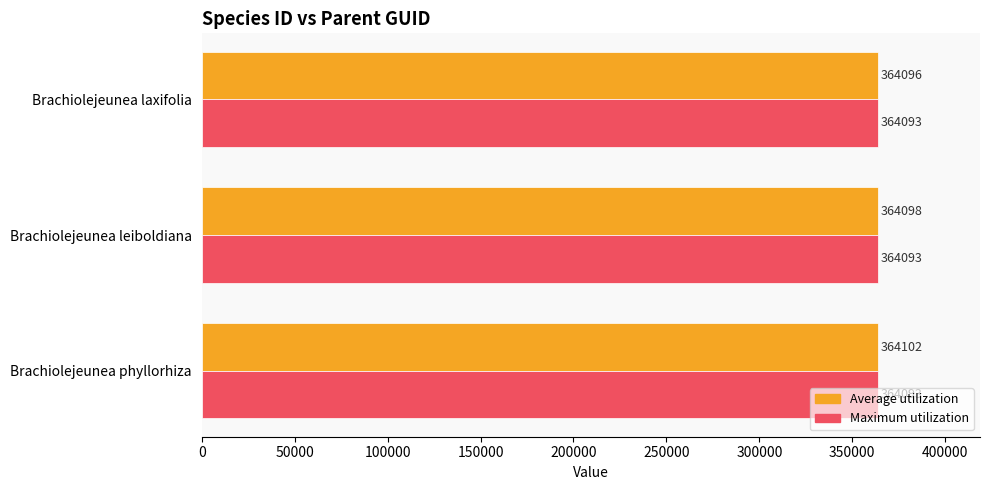

Which series has the largest range (max minus min)?

Average utilization